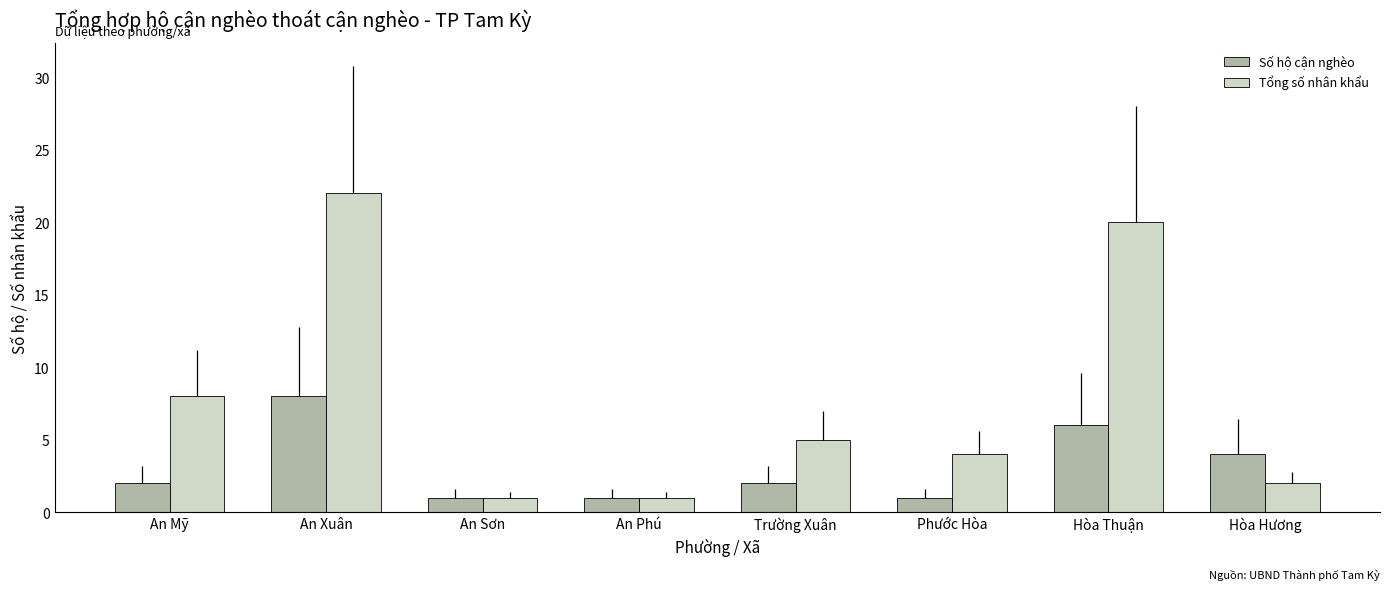

At how many categories does at least one series exceed 19?

2